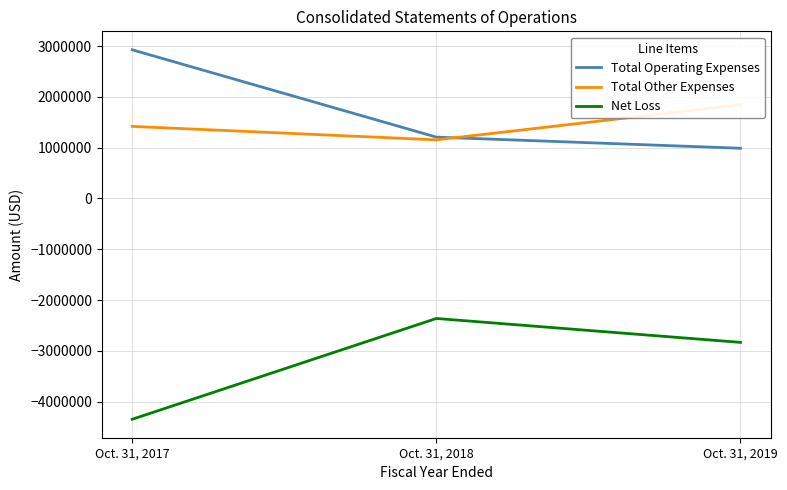

Does the chart display data point markers on the line(s)?

No